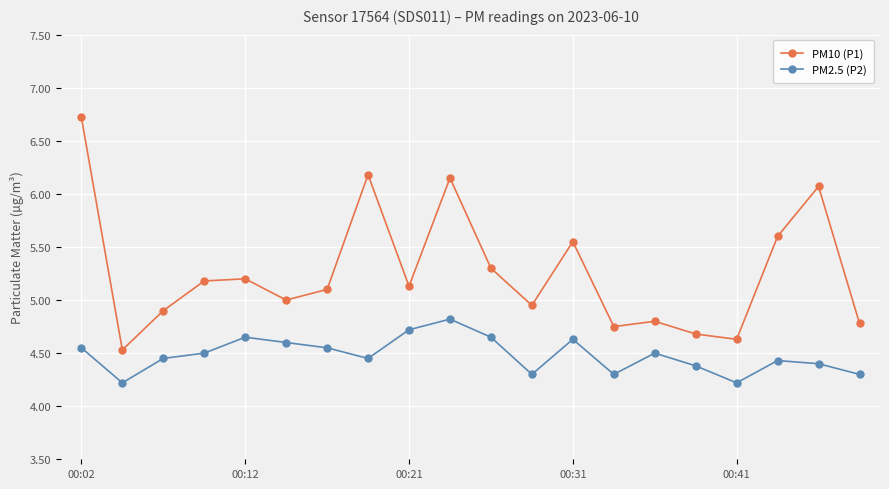

Rank the series by their maximum value, from lowest to highest.

PM2.5 (P2), PM10 (P1)